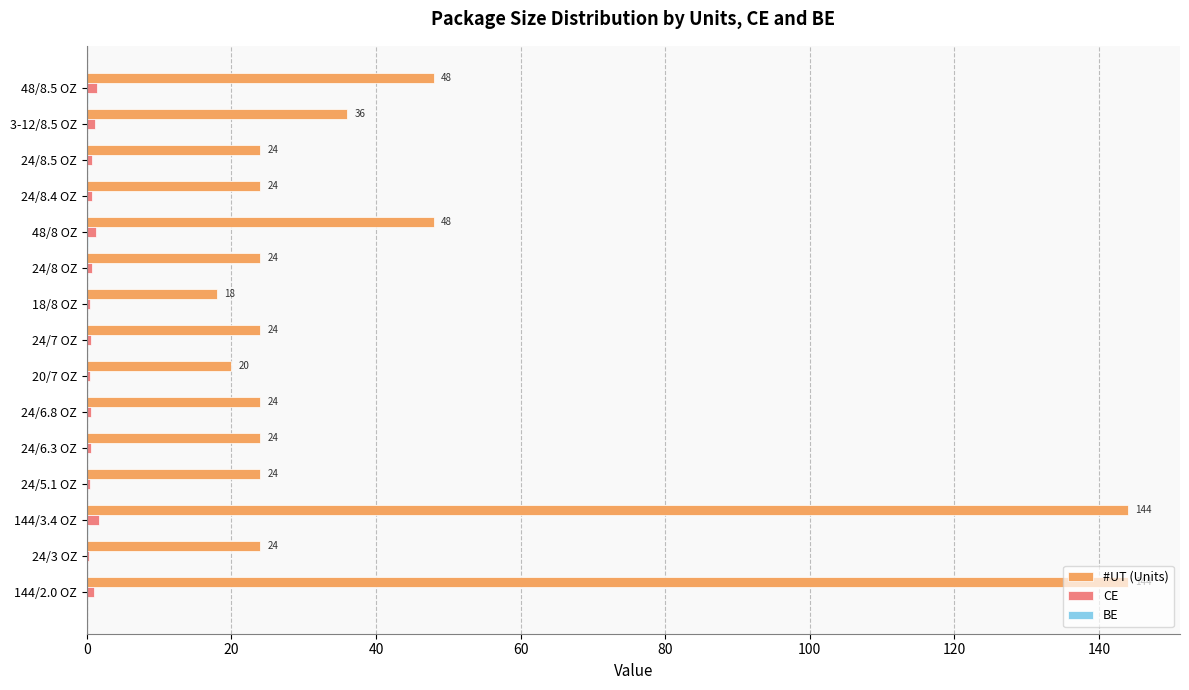

Is the value of #UT (Units) at 24/8.4 OZ greater than the value of CE at 144/3.4 OZ?

Yes